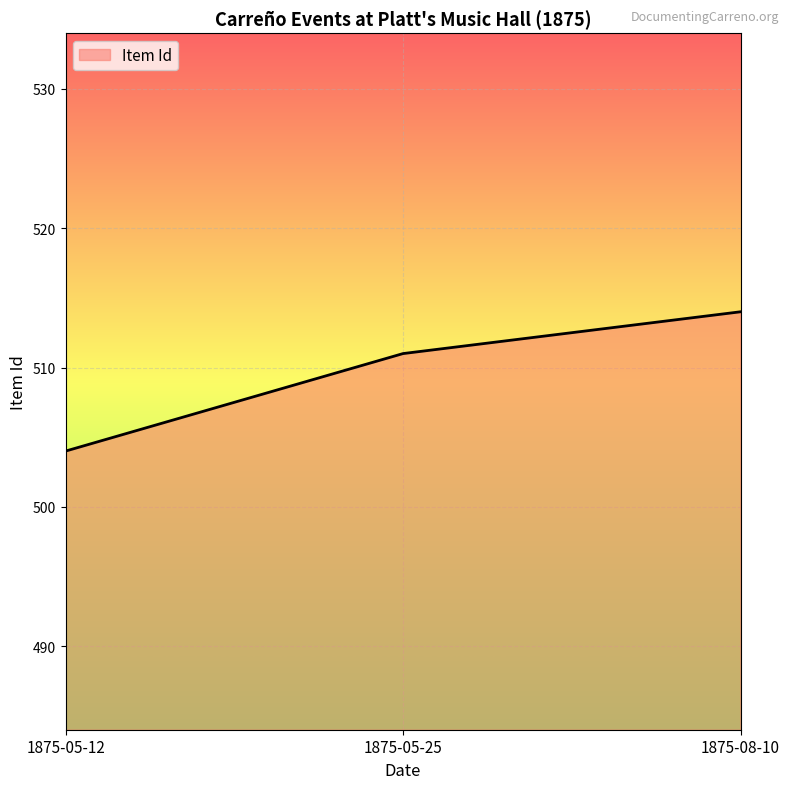

How many lines are shown in the chart?

1